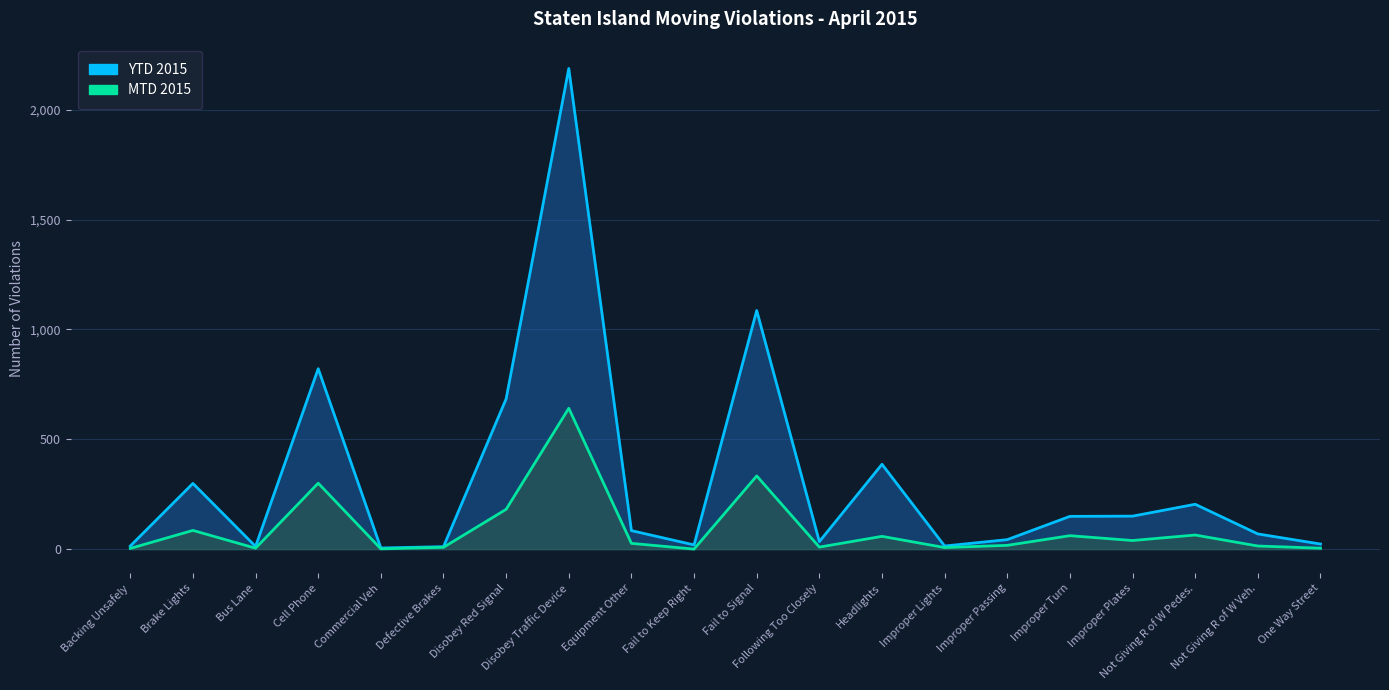

True or false: YTD 2015 and MTD 2015 intersect in this chart.

False